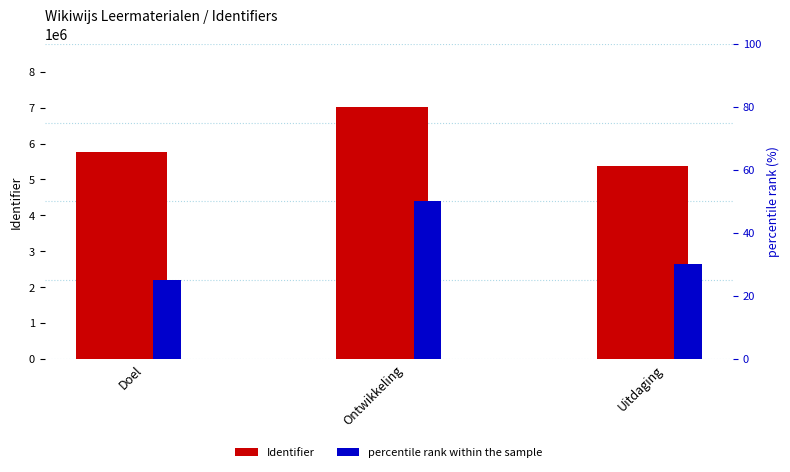

At which category is the sum across all series the highest?

Ontwikkeling